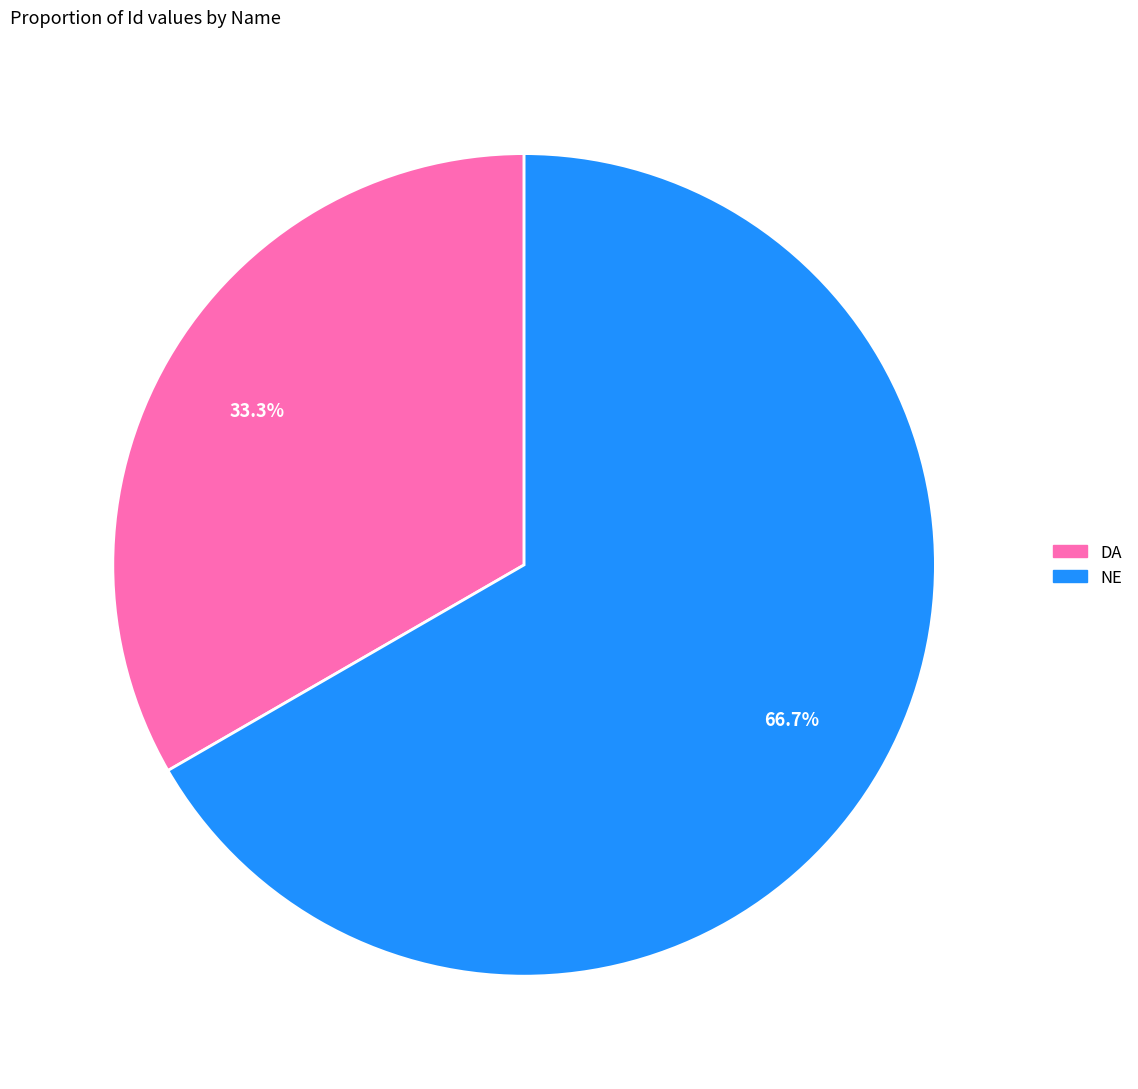

What percentage is the DA slice, to the nearest percent?

33%